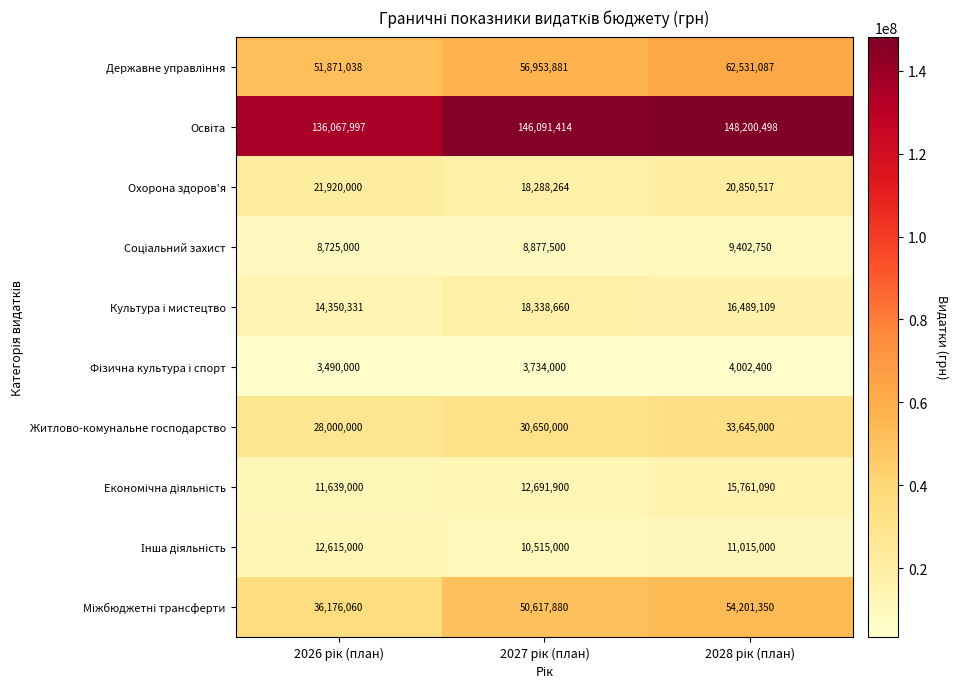

What is the average value of the Житлово-комунальне господарство series?

30765000